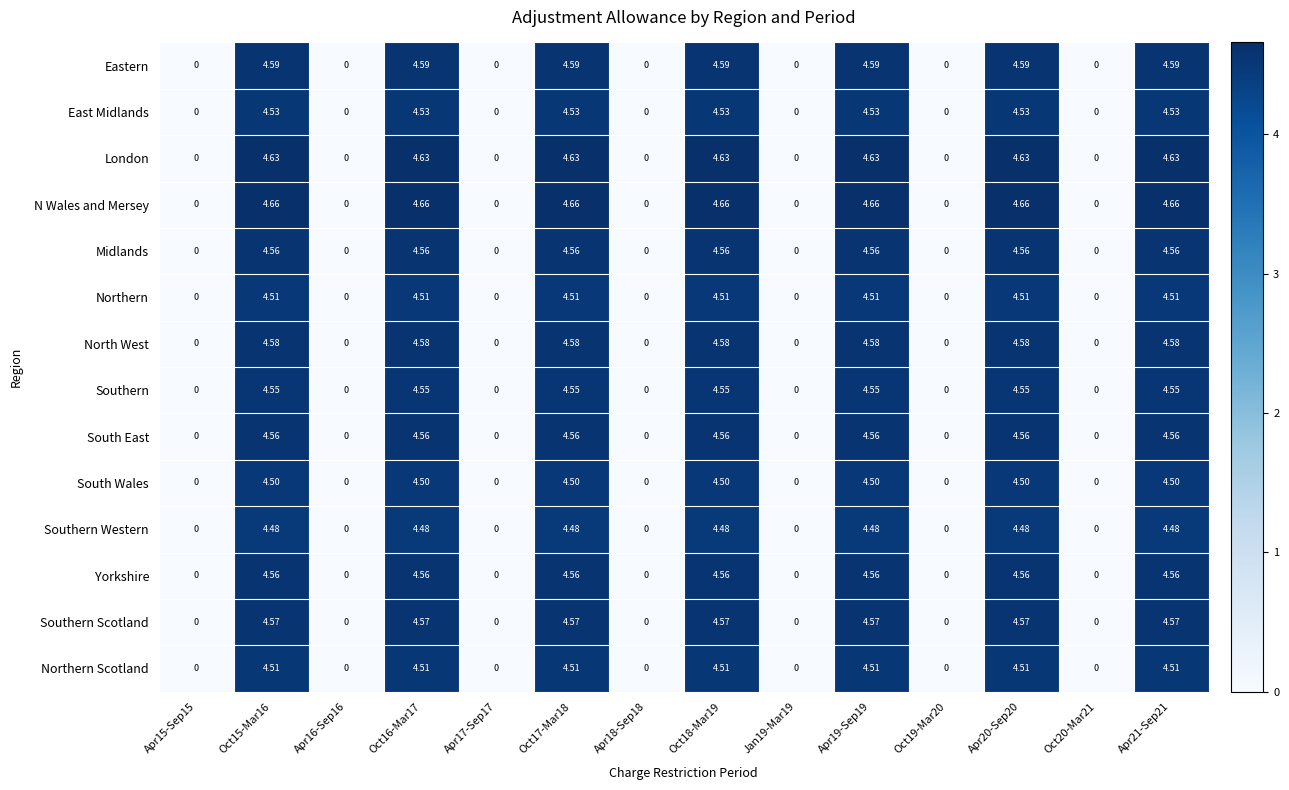

Which series has the largest total across all categories?

N Wales and Mersey